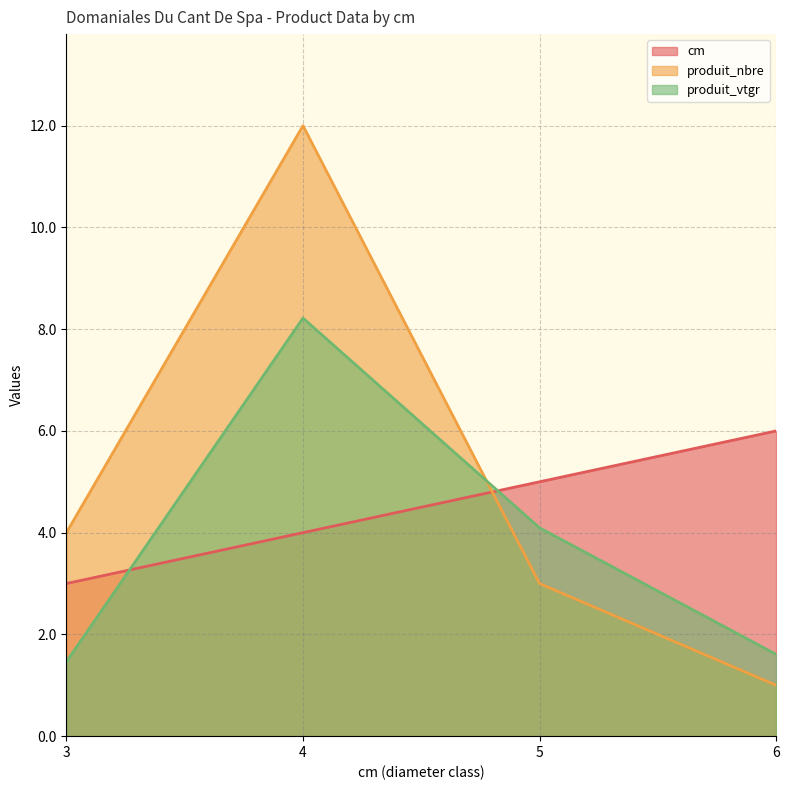

Reading left to right, what are all the values shown in this chart?

cm: 3.0	4.0	5.0	6.0
produit_nbre: 4.0	12.0	3.0	1.0
produit_vtgr: 1.5	8.2	4.1	1.6